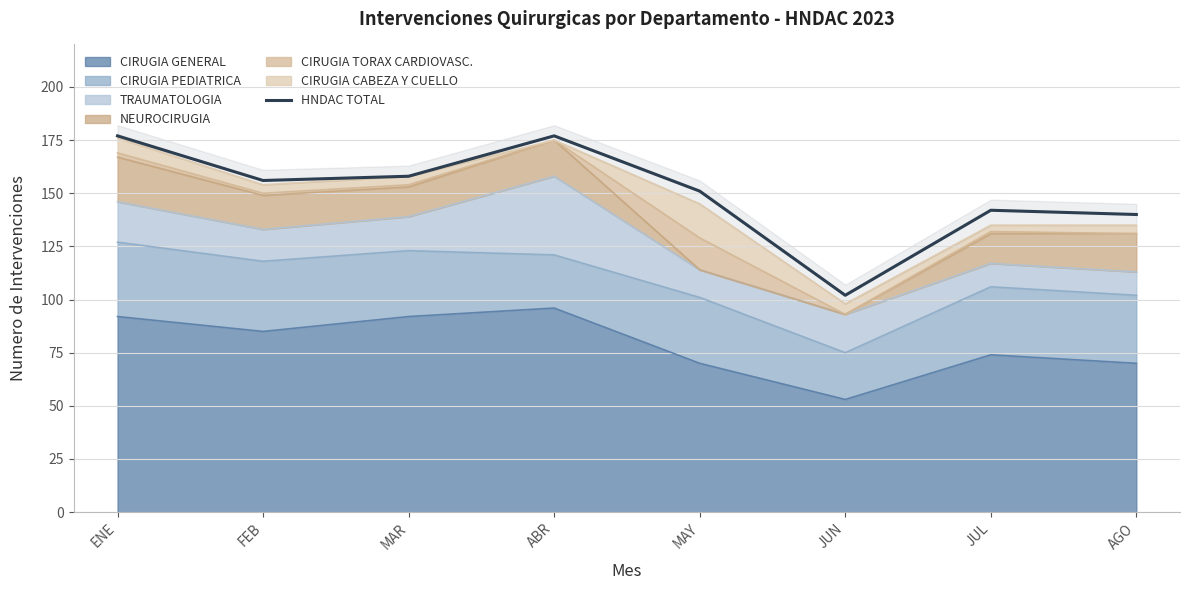

How many points are higher than both their immediate neighbors (excluding endpoints)?

2